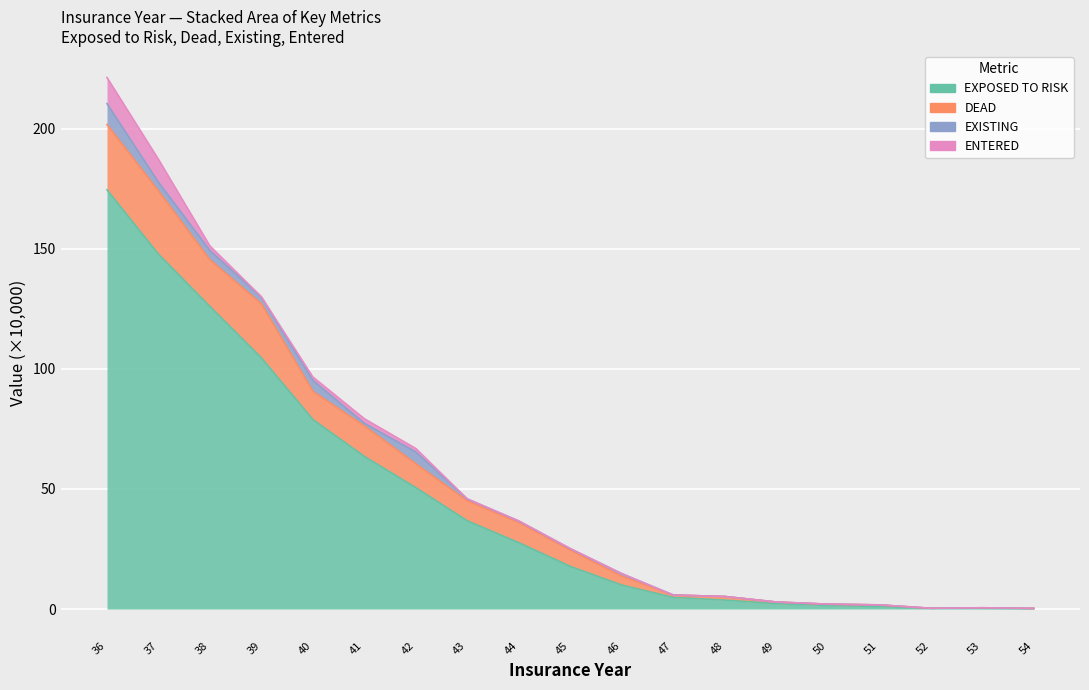

What is the value of the EXPOSED TO RISK point at the 14th from the left?

2.2